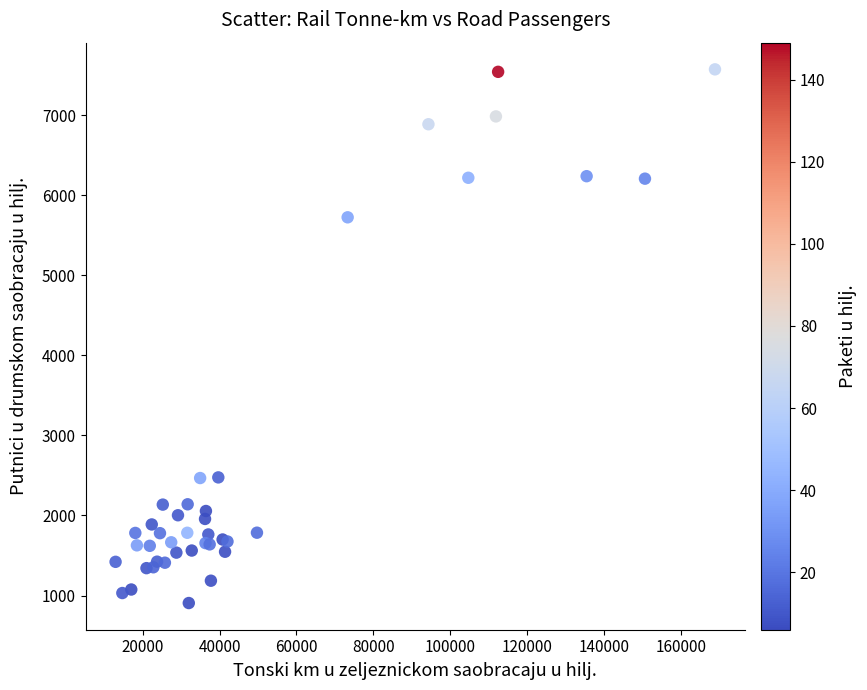

What Y value in the scatter plot is closest to 4240?

5726